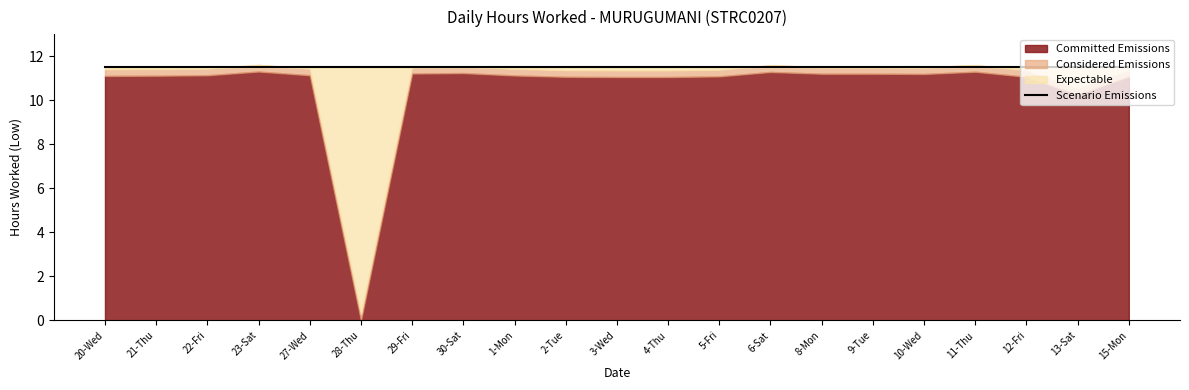

What is the greatest value displayed?

11.3